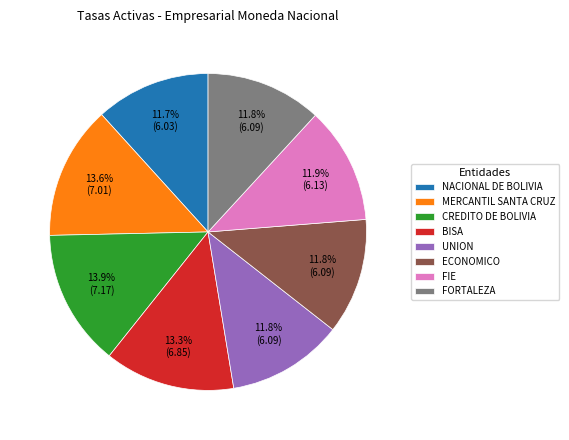

What portion of the pie excludes UNION?

88.2%